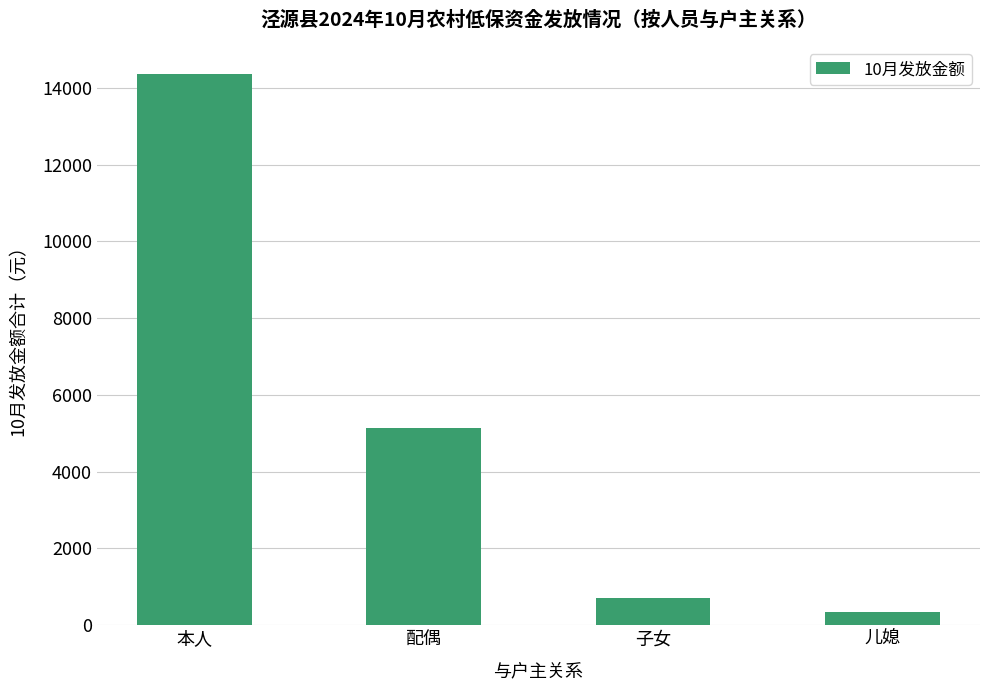

How many bars are there in total?

4